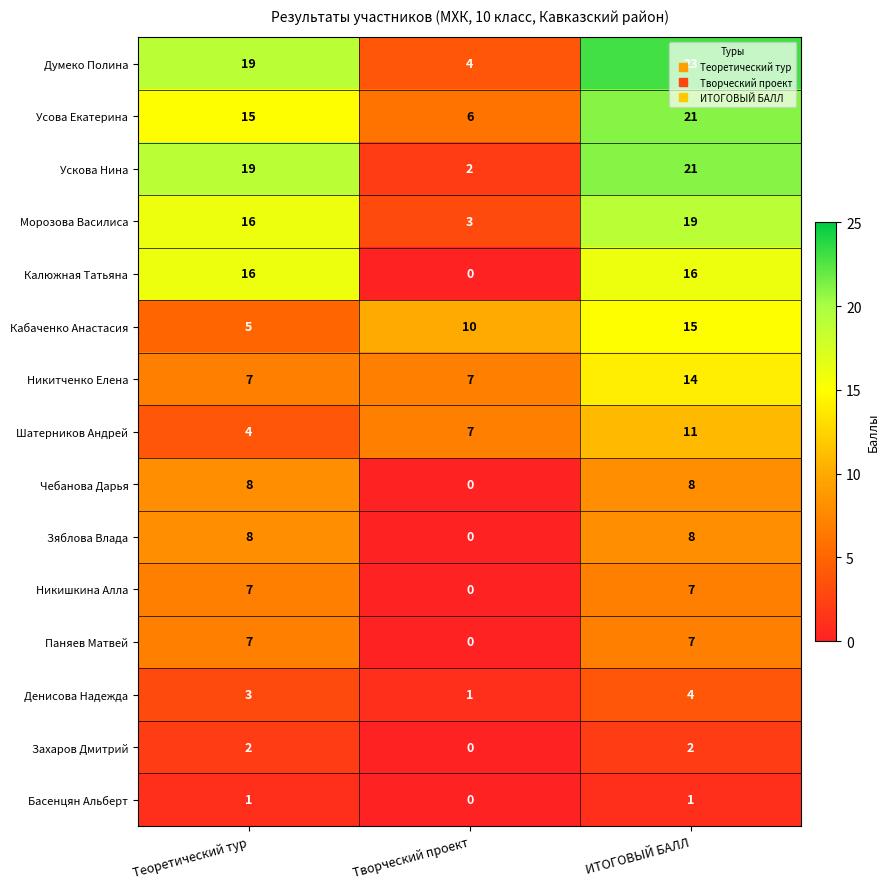

How many data points does each series have?

3